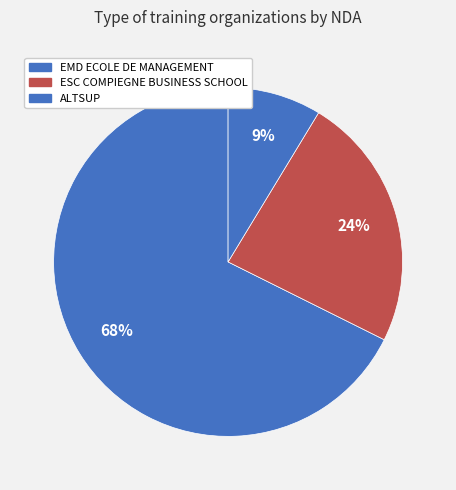

Which category has the biggest portion of the pie?

EMD ECOLE DE MANAGEMENT